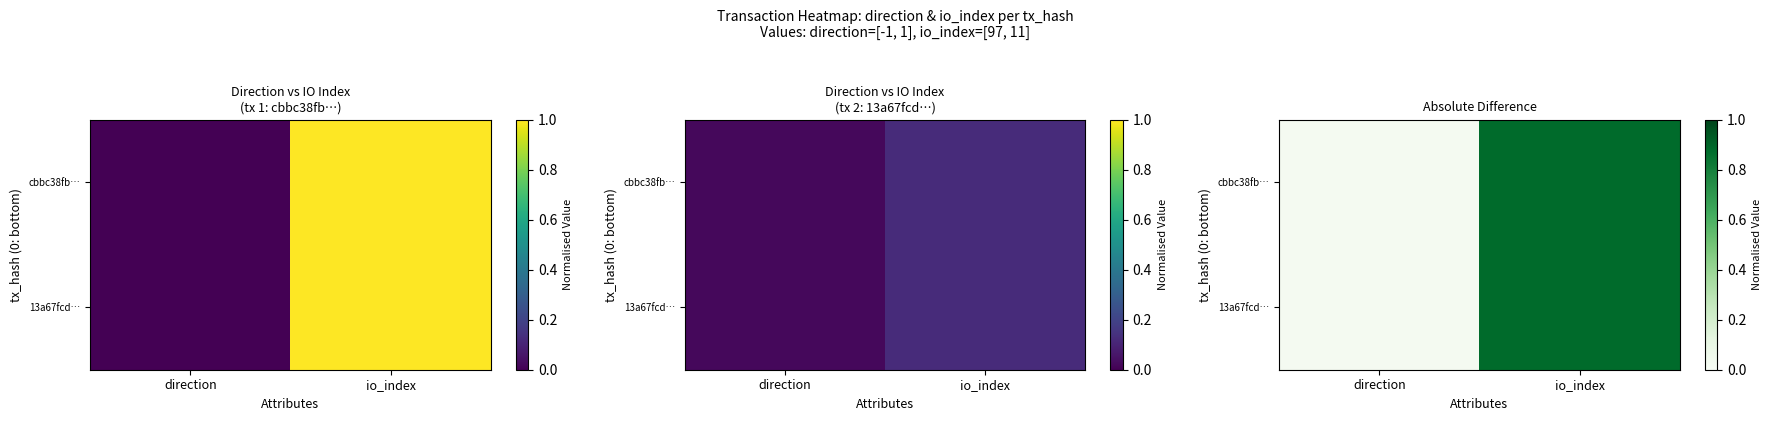

What is the sum of all 13a67fcd… values?

0.9